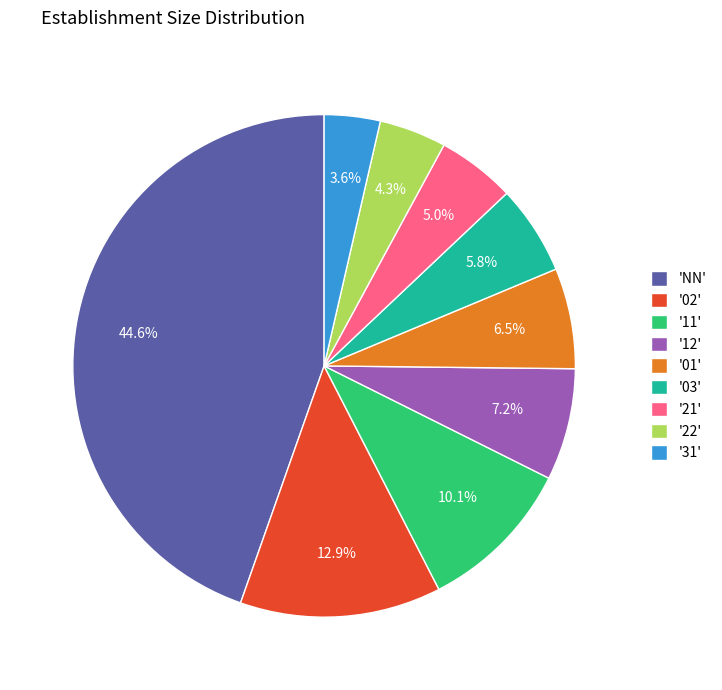

What is the smallest slice in the pie chart?

'31'